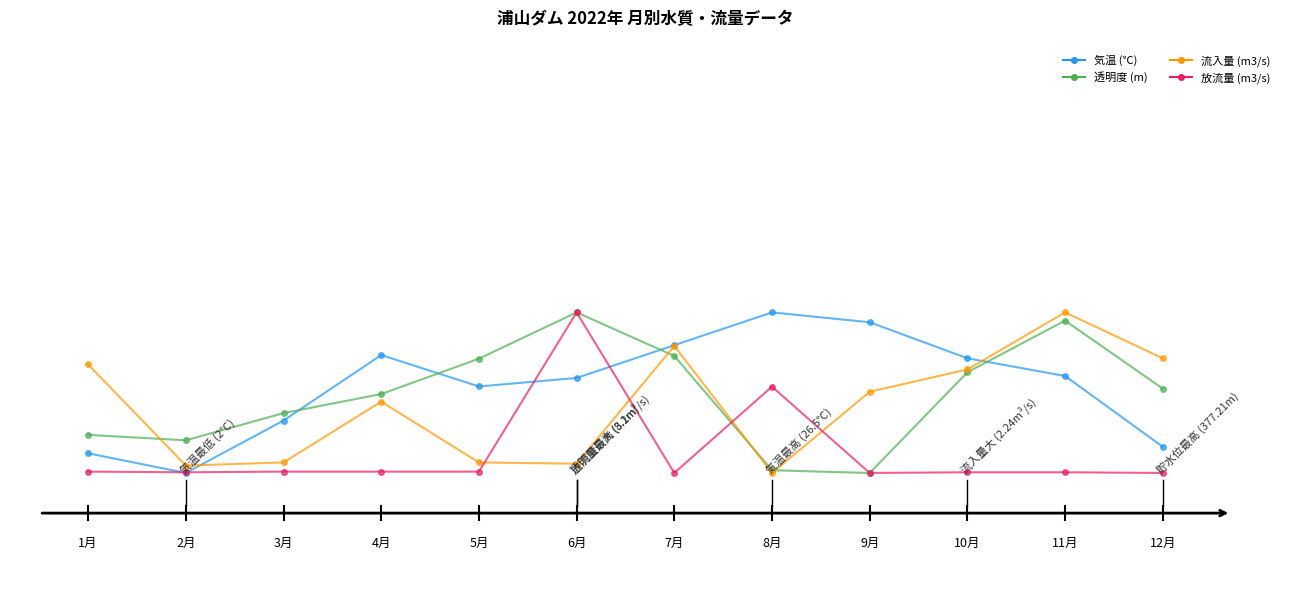

Is this an area chart (filled region under the line)?

No